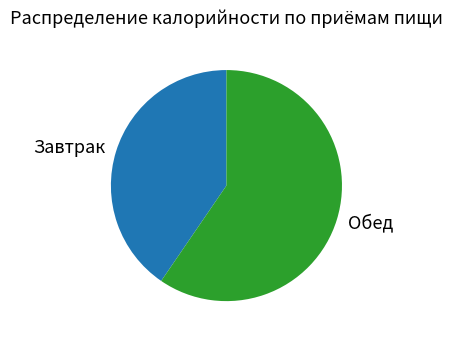

How many segments does this pie chart have?

2